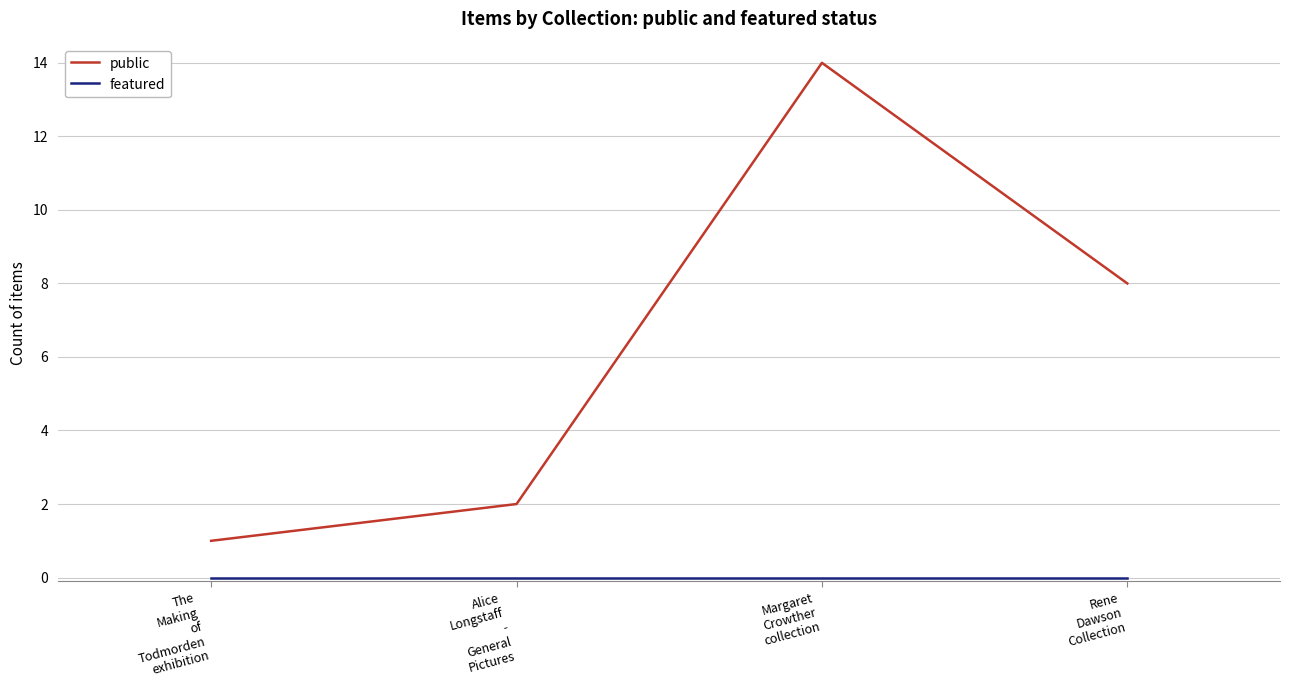

Which series has the largest range (max minus min)?

public